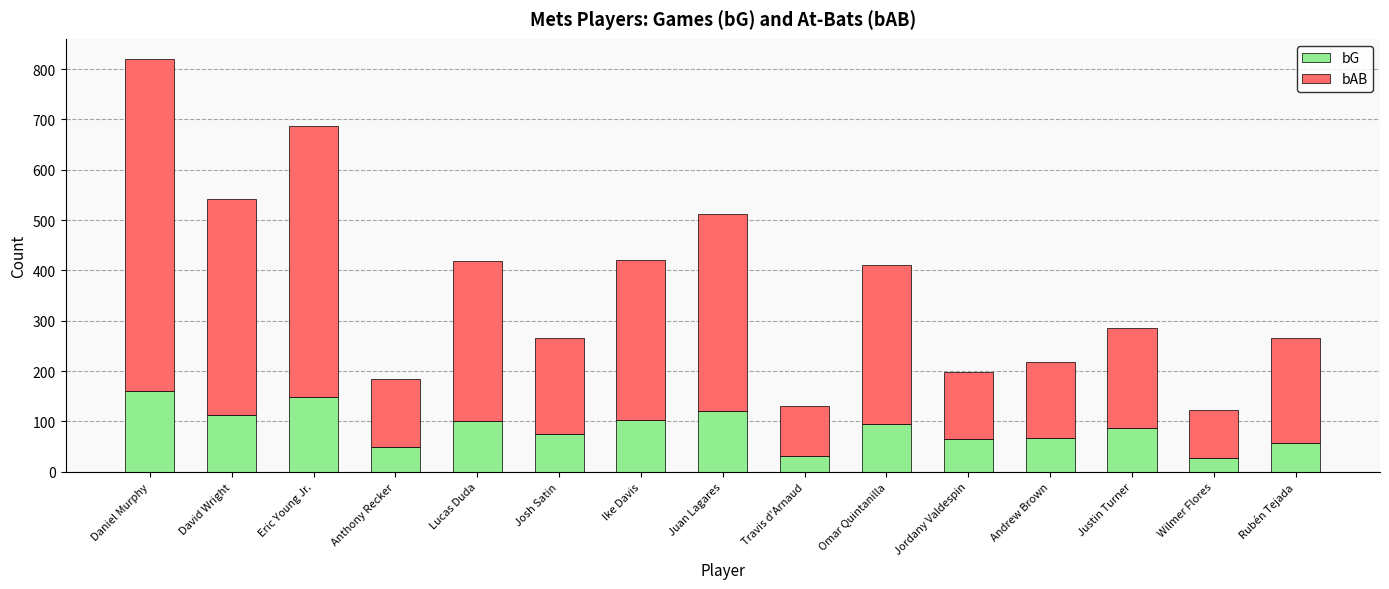

The value of bG at Josh Satin is 75. True or false?

True